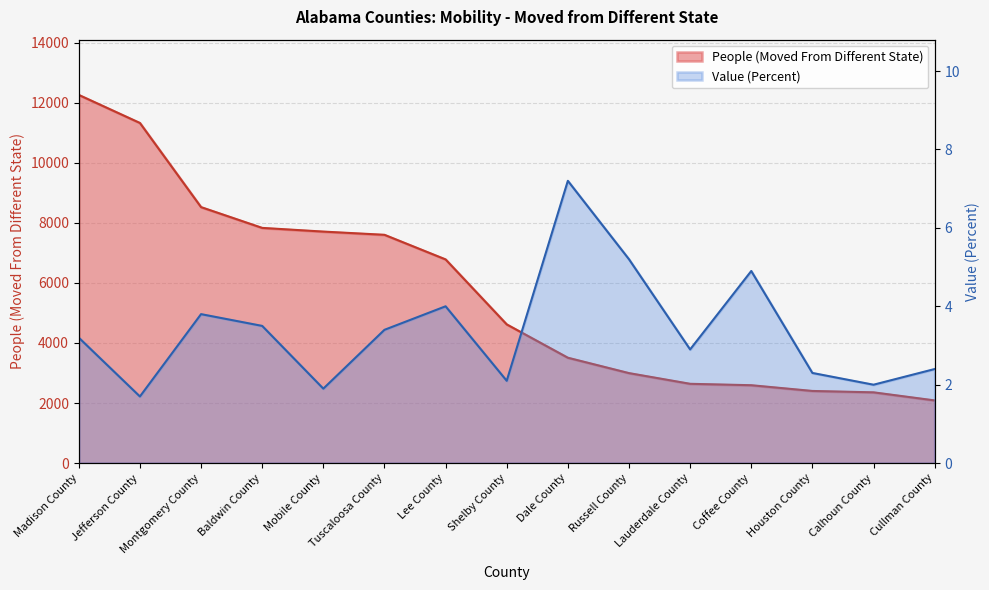

What are all the series names shown in the legend?

People (Moved From Different State), Value (Percent)